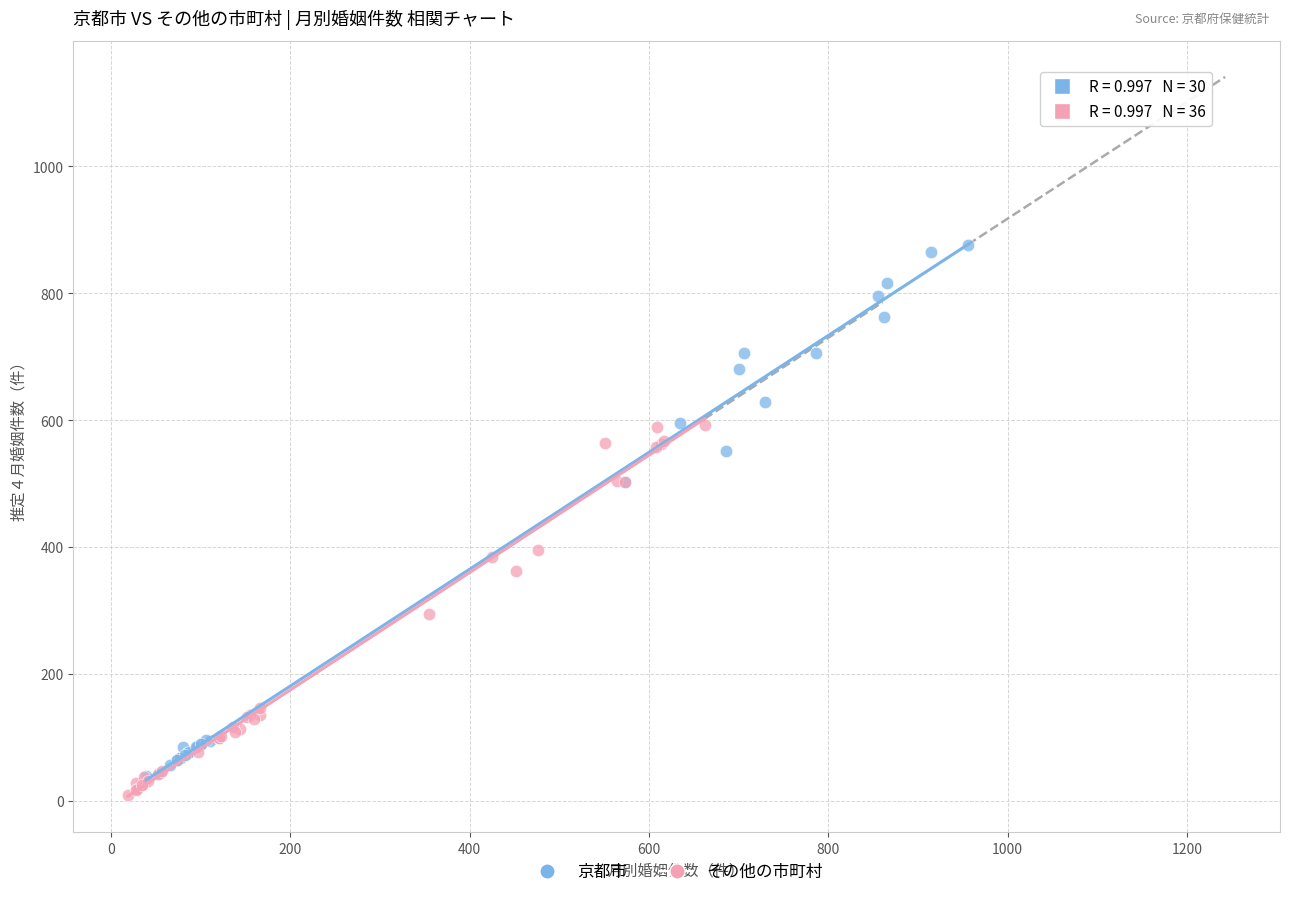

Which series reaches the maximum Y coordinate?

京都市